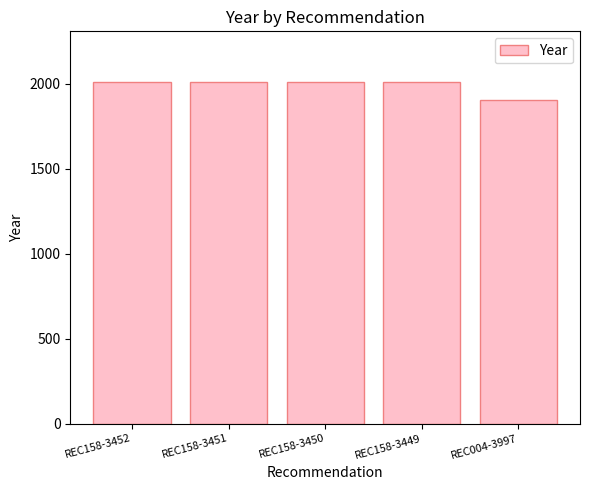

True or false: the data shows 2008 at REC158-3449.

True